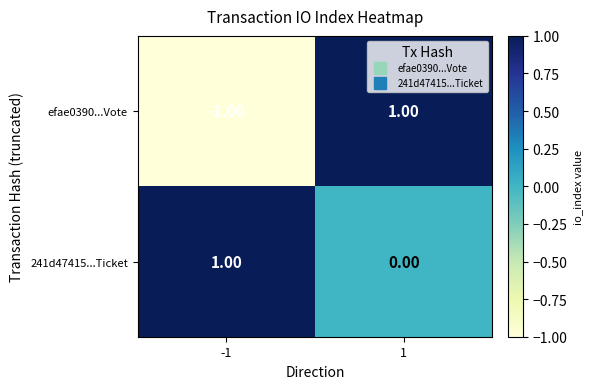

How many series are shown in this chart?

2